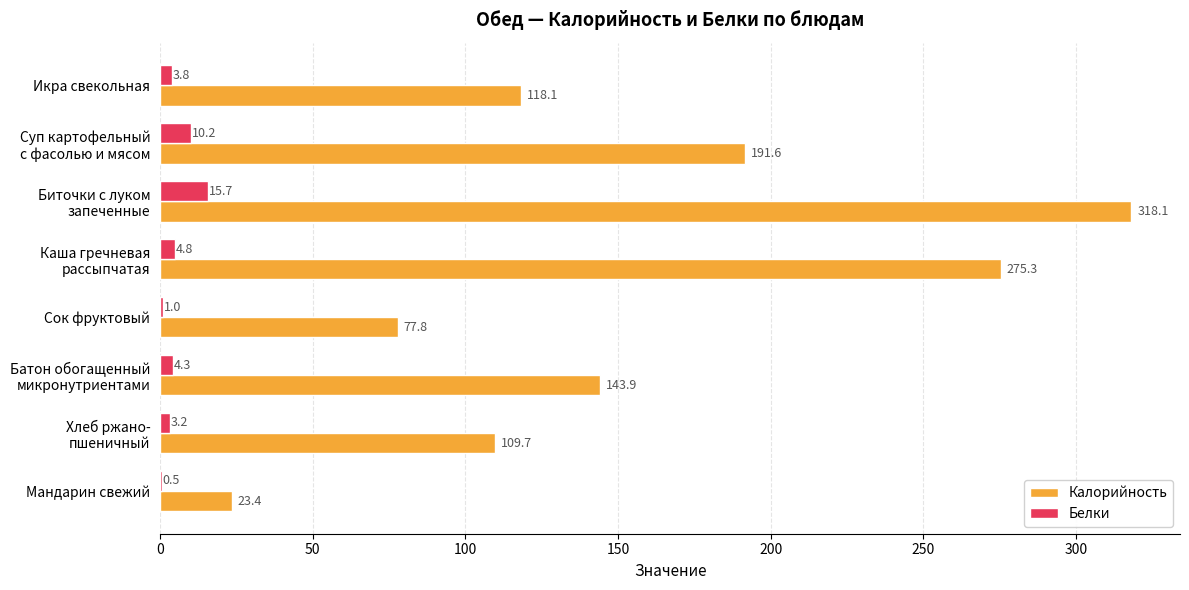

At which category does the chart reach its peak across all series?

Биточки с луком
запеченные